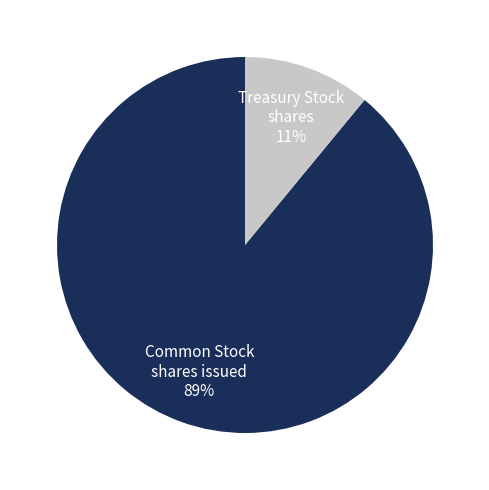

To the nearest percent, what is the difference between the largest and smallest slice percentages?

78%